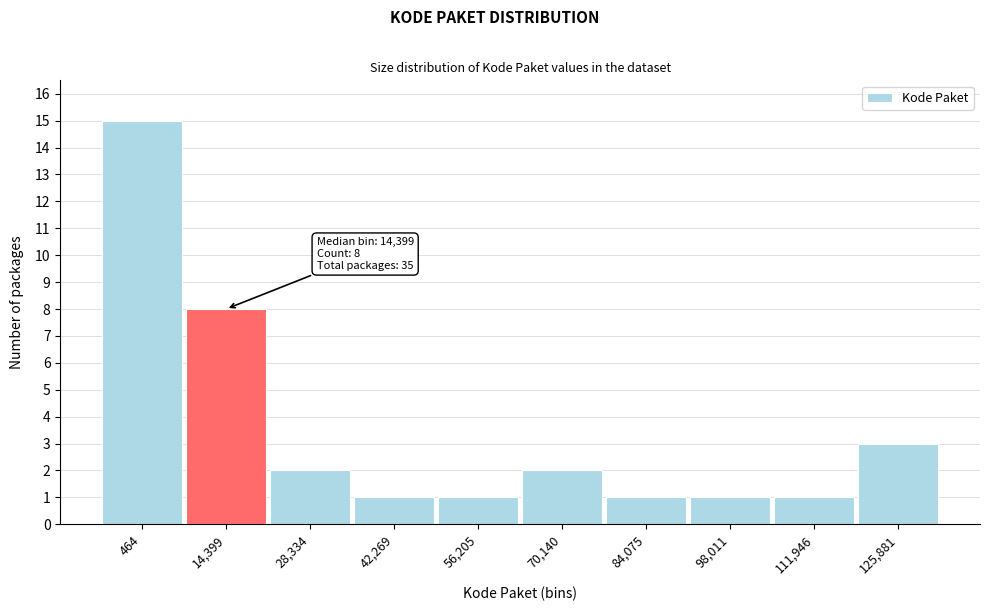

Reading right to left, extract all data points from this chart.

125,881=3	111,946=1	98,011=1	84,075=1	70,140=2	56,205=1	42,269=1	28,334=2	14,399=8	464=15